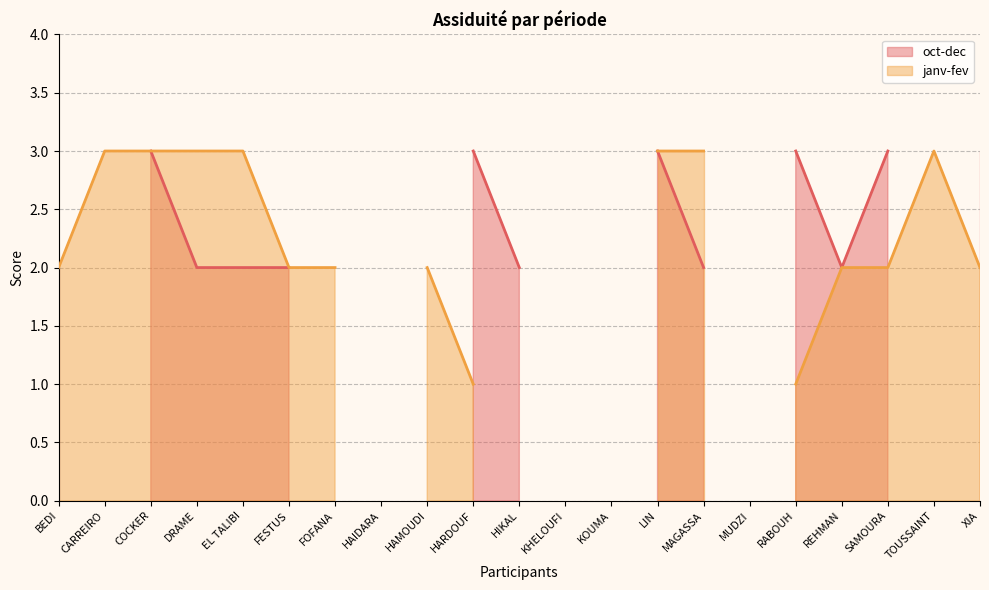

How many data points in janv-fev are less than 2?

7